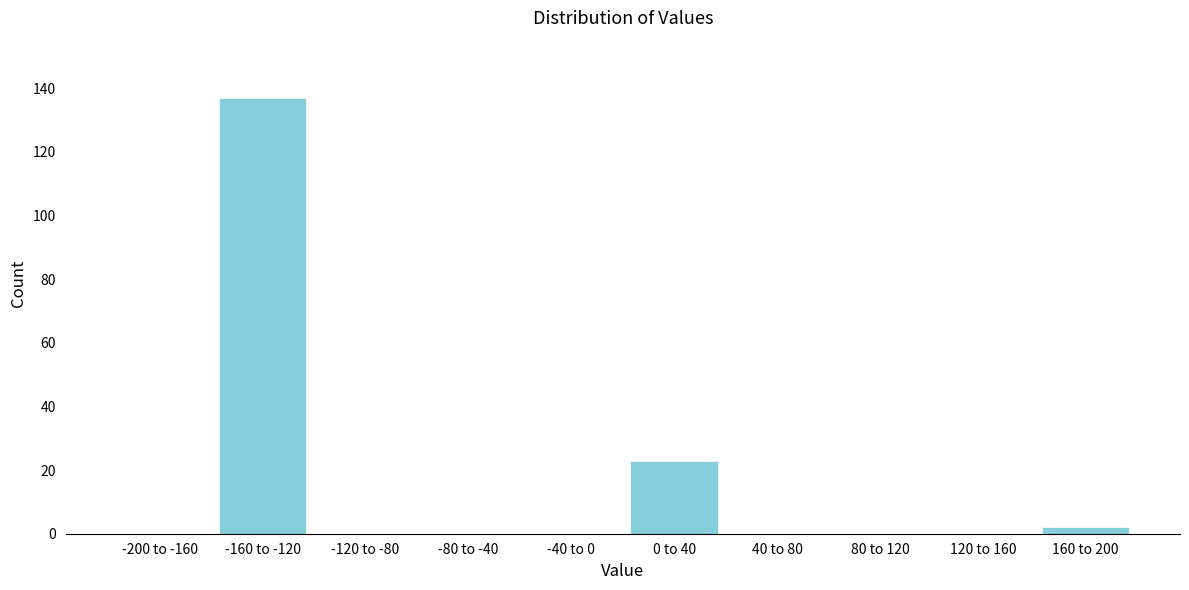

Reading left to right, extract all data points from this chart.

-200 to -160=0	-160 to -120=137	-120 to -80=0	-80 to -40=0	-40 to 0=0	0 to 40=23	40 to 80=0	80 to 120=0	120 to 160=0	160 to 200=2